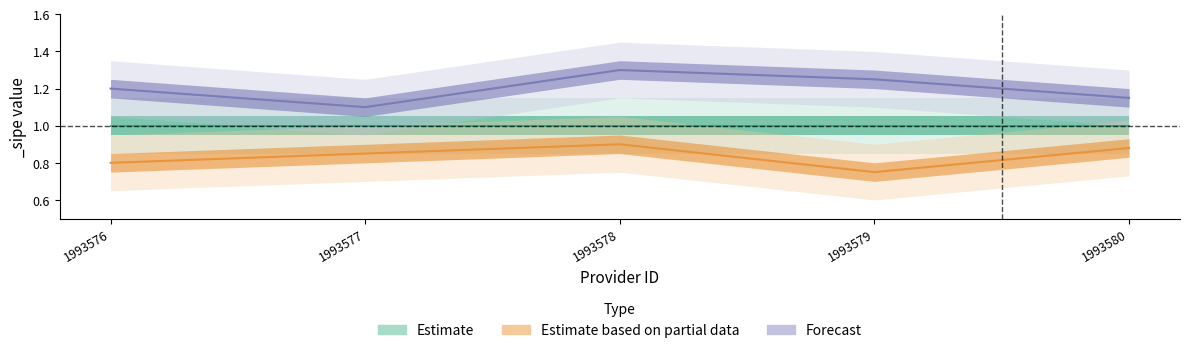

Does the chart display data point markers on the line(s)?

No